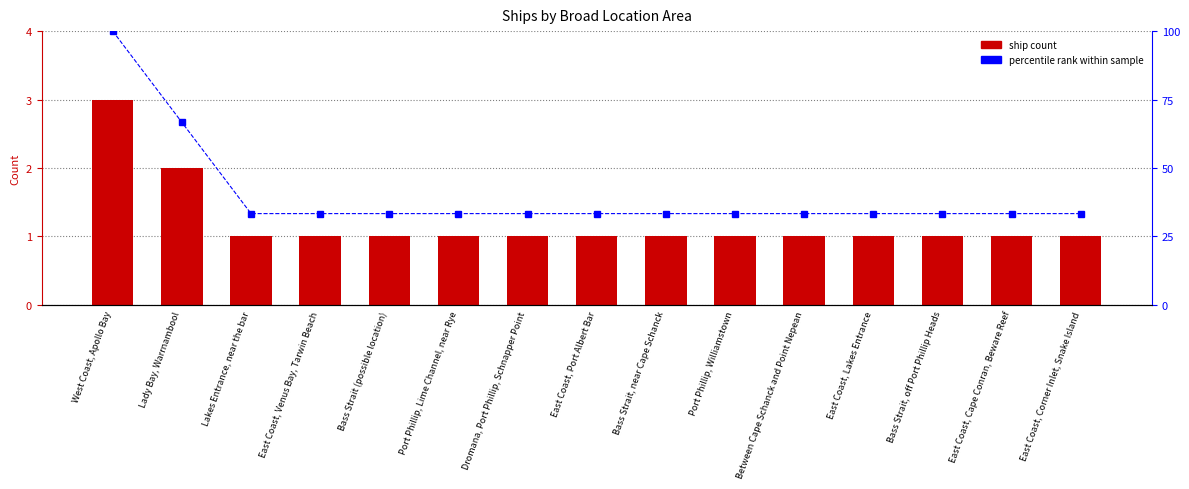

Rank the categories by ship count value from highest to lowest.

West Coast, Apollo Bay, Lady Bay, Warrnambool, Lakes Entrance, near the bar, East Coast, Venus Bay, Tarwin Beach, Bass Strait (possible location), Port Phillip, Lime Channel, near Rye, Dromana, Port Phillip, Schnapper Point, East Coast, Port Albert Bar, Bass Strait, near Cape Schanck, Port Phillip, Williamstown, Between Cape Schanck and Point Nepean, East Coast, Lakes Entrance, Bass Strait, off Port Phillip Heads, East Coast, Cape Conran, Beware Reef, East Coast, Corner Inlet, Snake Island